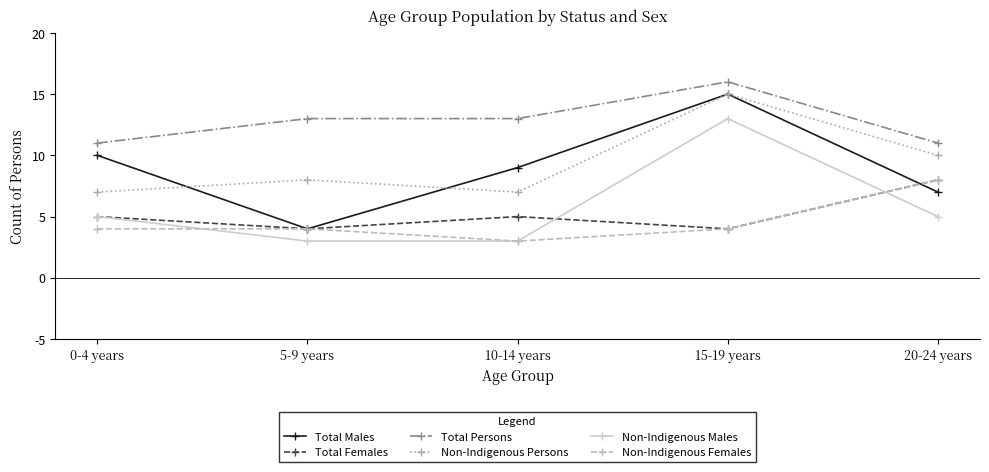

The value of Non-Indigenous Persons at 0-4 years is 12. True or false?

False